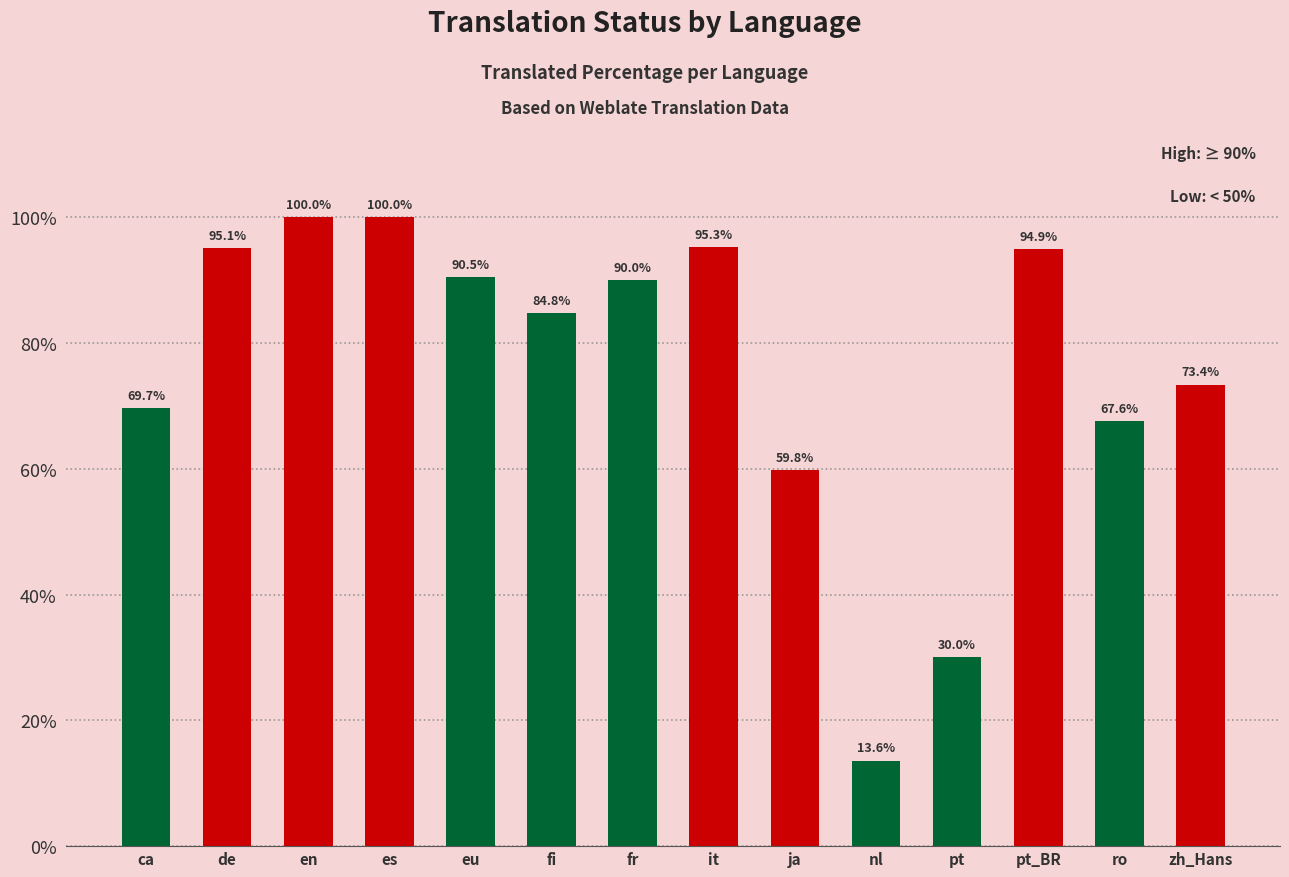

Reading left to right, transcribe all the data shown in this chart.

ca=69.7	de=95.1	en=100.0	es=100.0	eu=90.5	fi=84.8	fr=90.0	it=95.3	ja=59.8	nl=13.6	pt=30.0	pt_BR=94.9	ro=67.6	zh_Hans=73.4